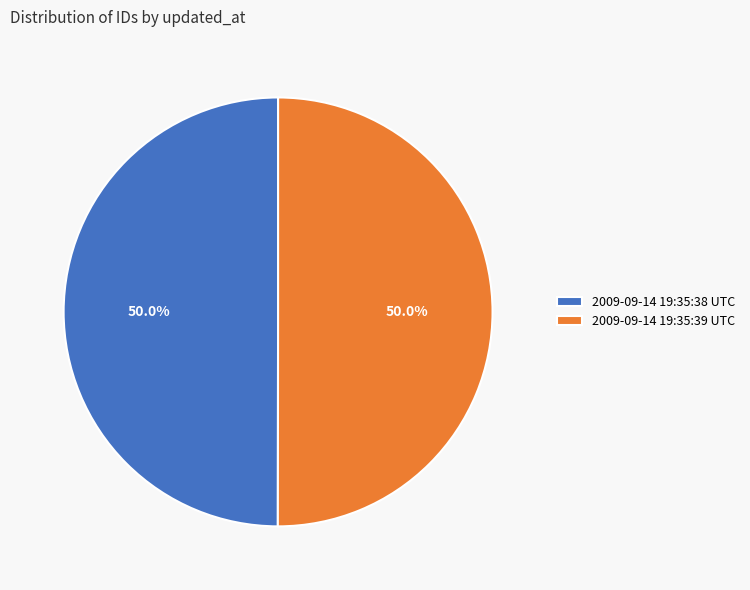

Do 2009-09-14 19:35:39 UTC and 2009-09-14 19:35:38 UTC together represent more than half of the pie?

Yes